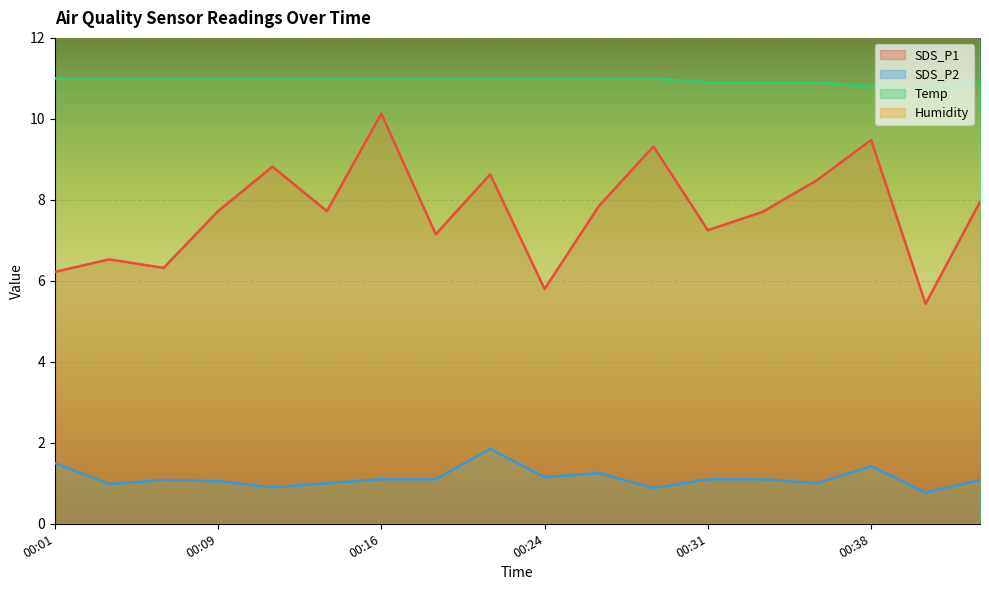

How many data points does each series have?

18